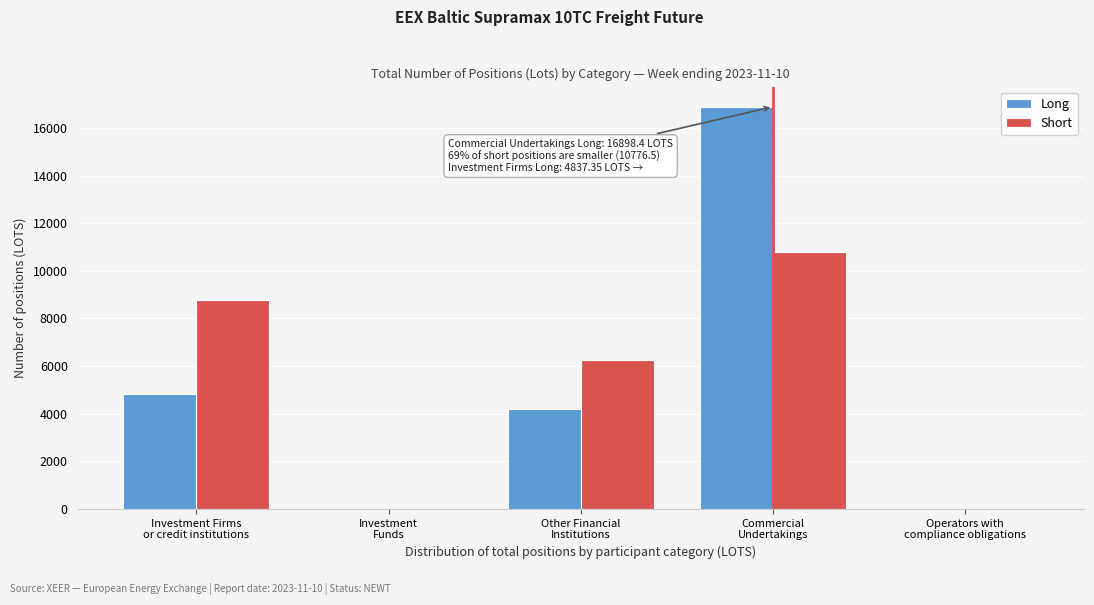

What is the sum of all Long values?

25925.0